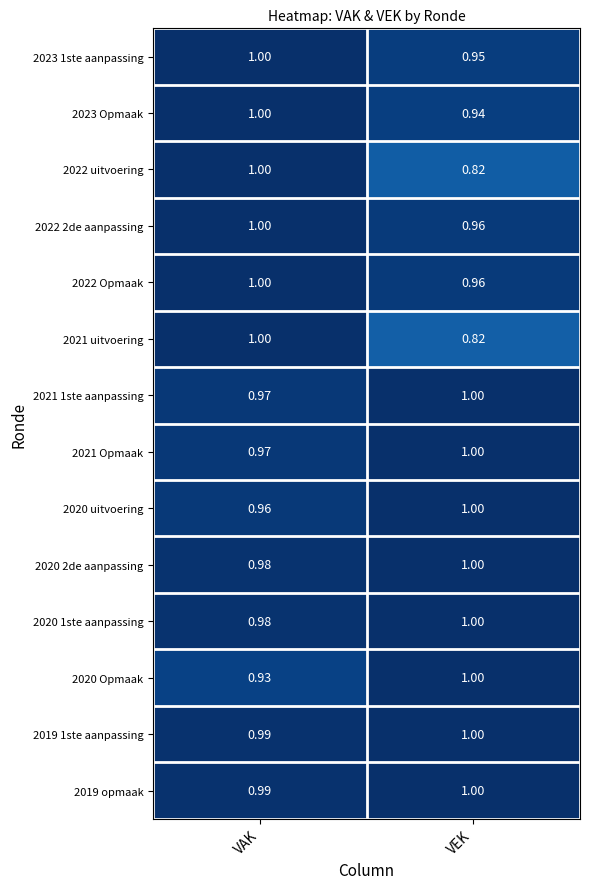

What is the total value across all series at VAK?

13.8